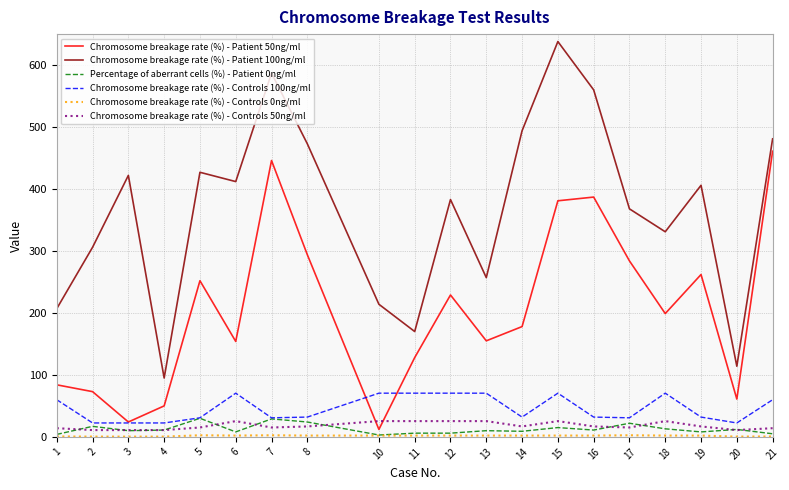

The Percentage of aberrant cells (%) - Patient 0ng/ml series shows 5.0 at 21. True or false?

True